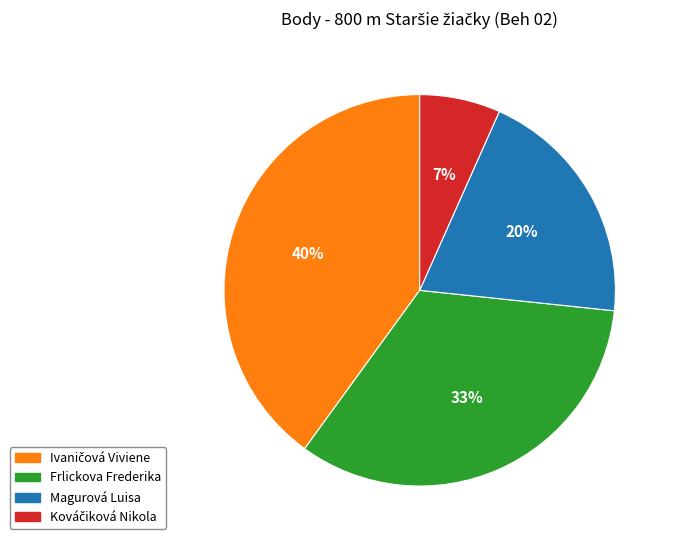

The Magurová Luisa slice represents 6% of the pie. True or false?

False